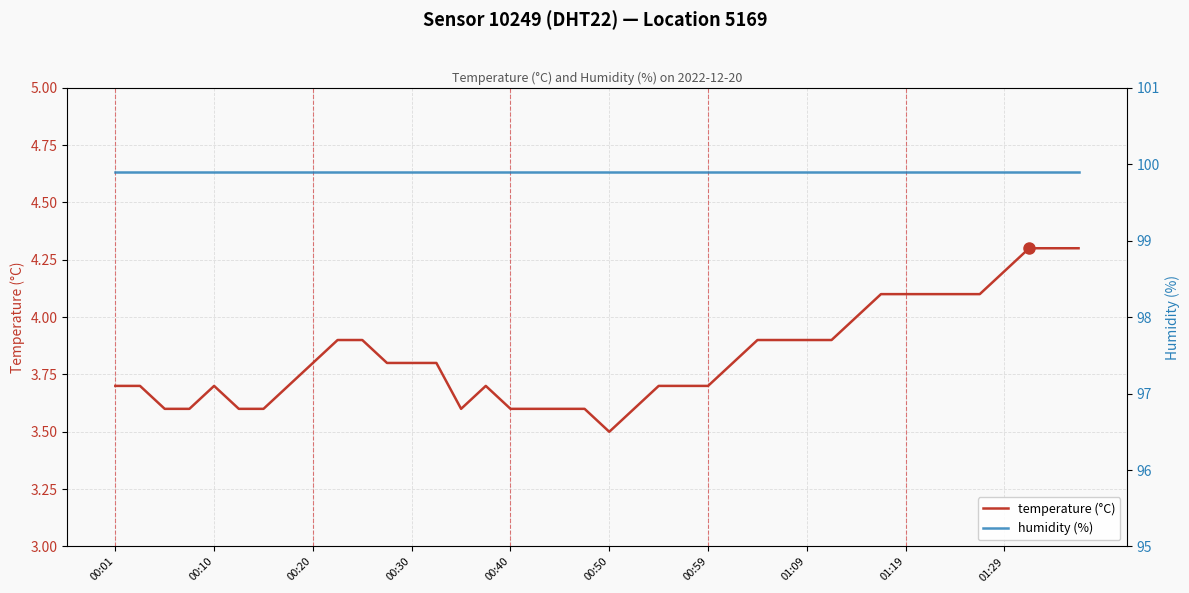

True or false: humidity (%) and temperature (°C) intersect in this chart.

False